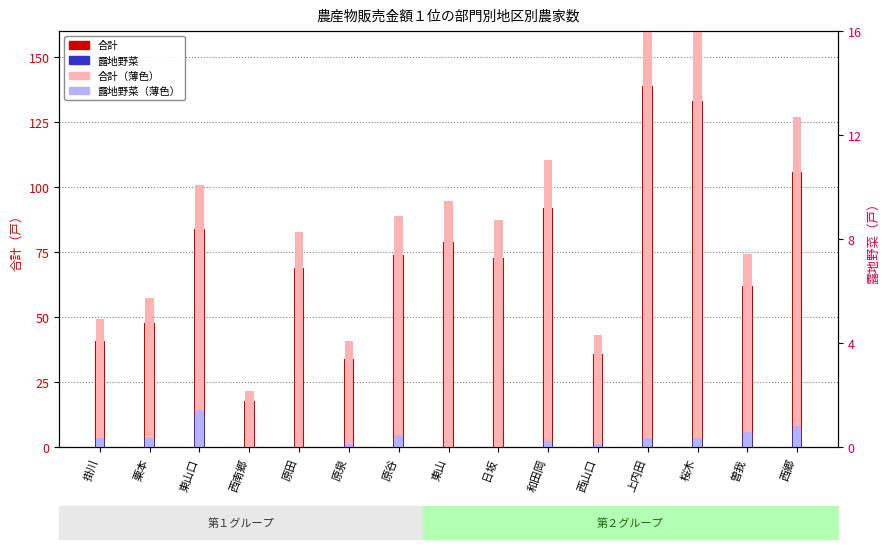

What is the value of the 露地野菜（右軸換算） bar at the 7th from the left?

0.5